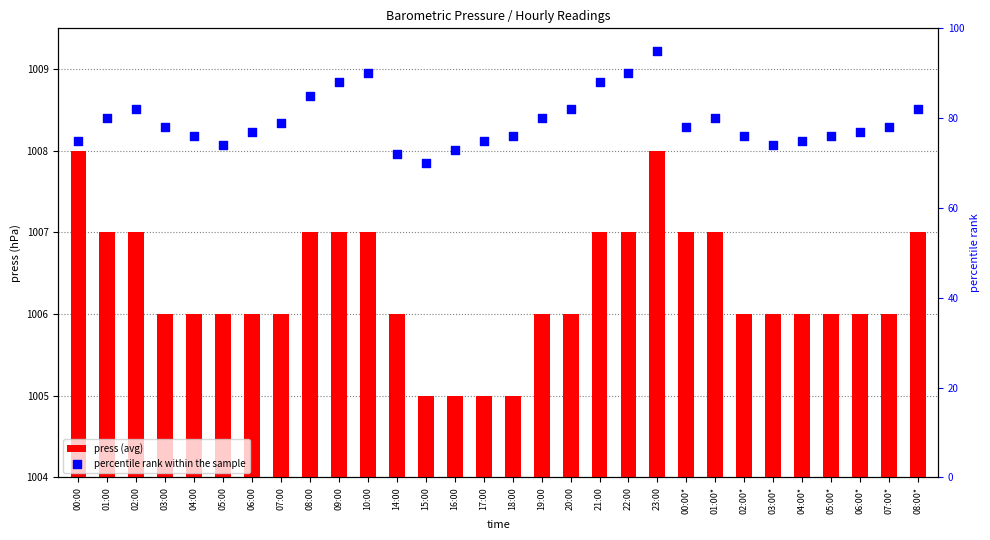

Which series has the widest spread of Y values?

percentile rank within the sample